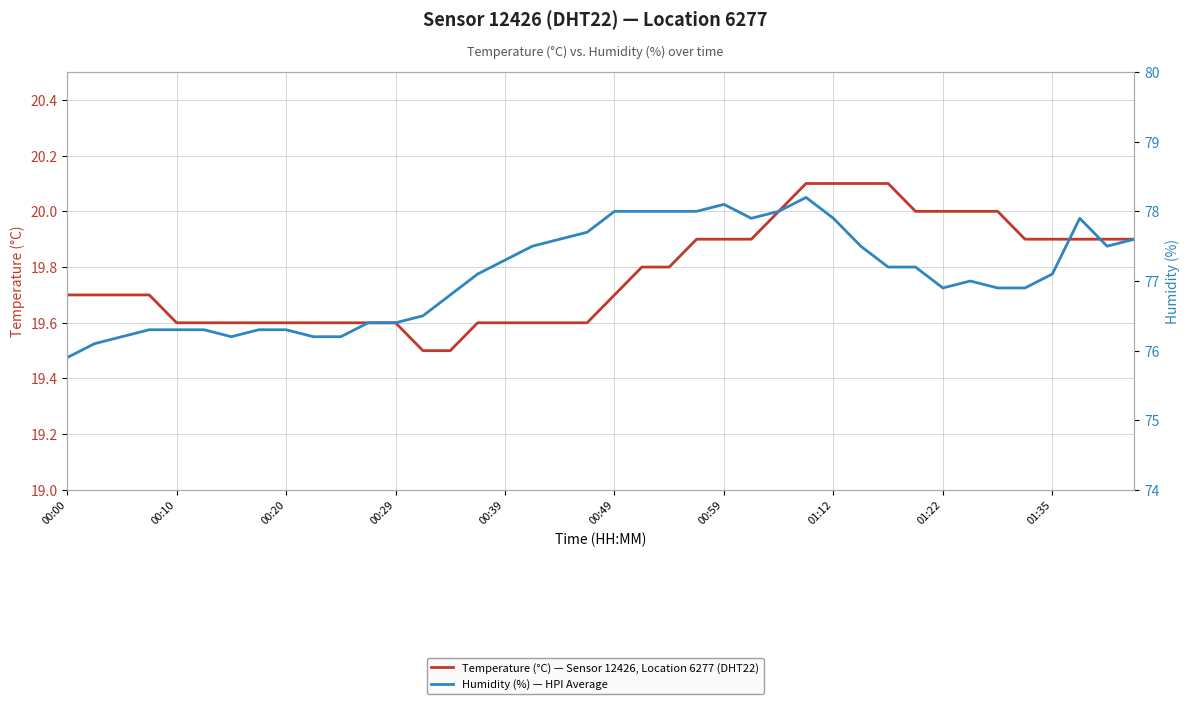

Rank the series at 31 from lowest to highest value.

Temperature (°C) — Sensor 12426, Location 6277 (DHT22), Humidity (%) — HPI Average